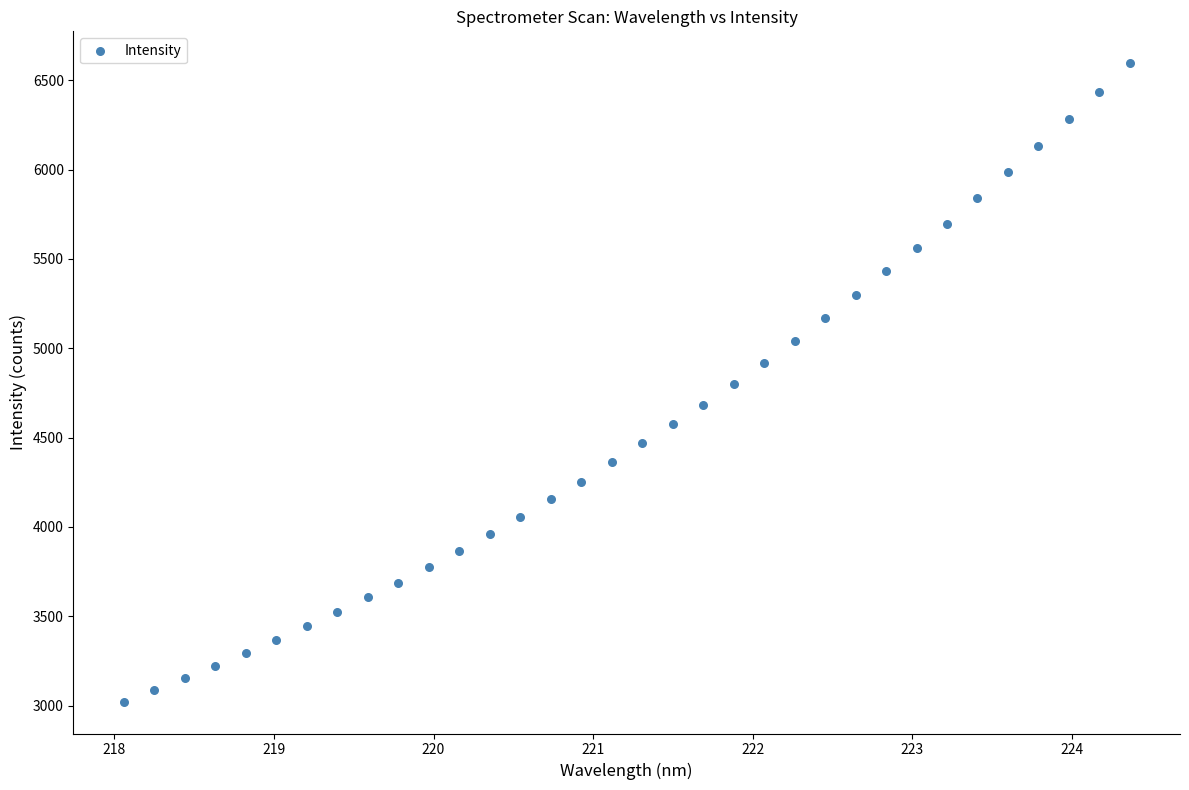

What is the range of X values (max minus min)?

6.3